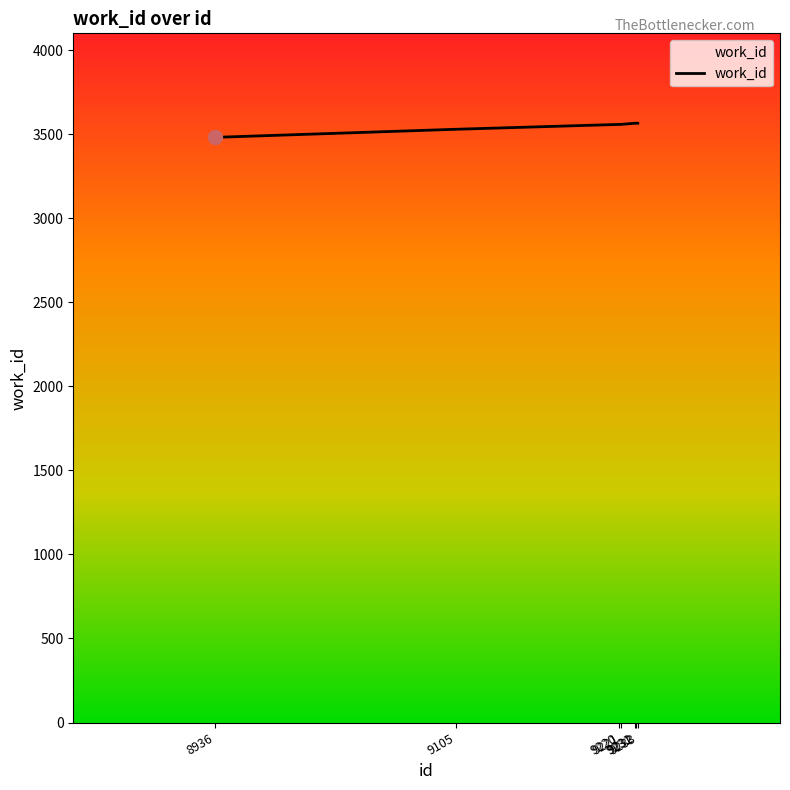

What is the minimum value shown in the chart?

3481